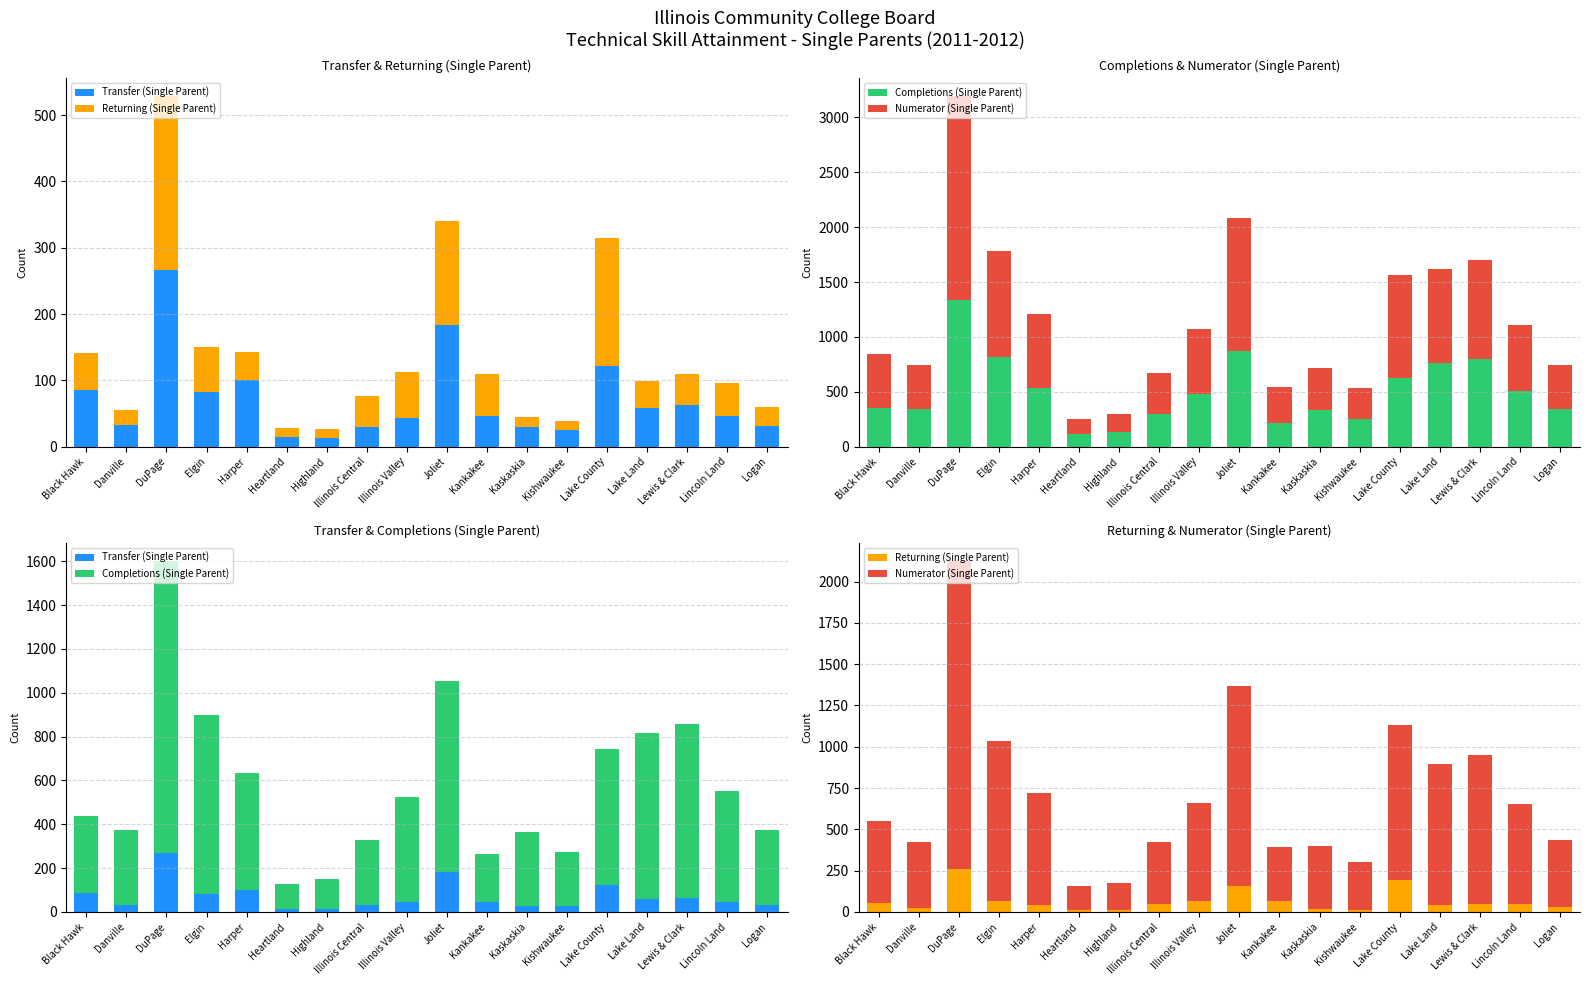

What position from the left is Lincoln Land?

17